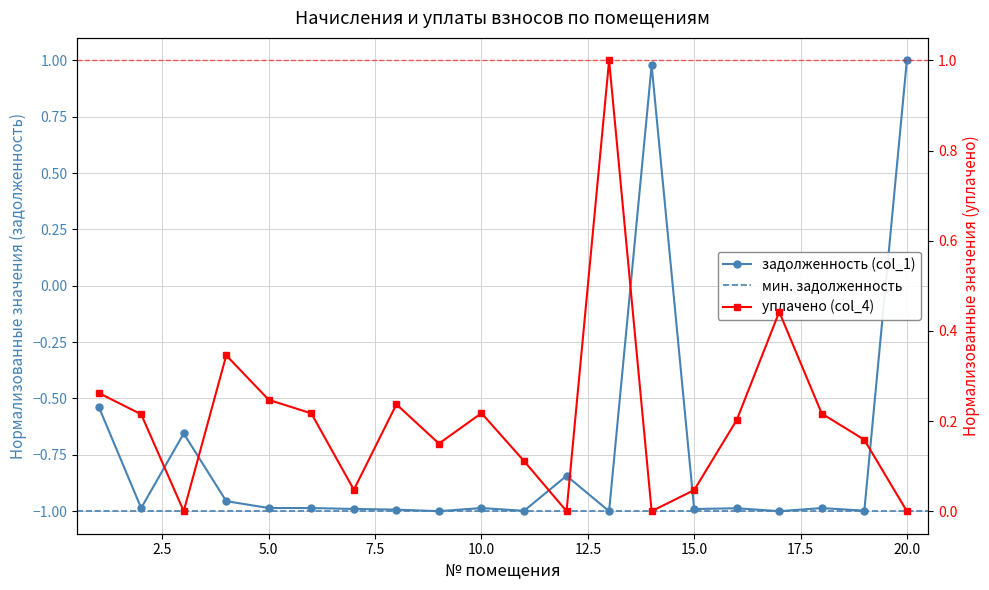

How many interior local peaks does the уплачено (col_4) series have?

5